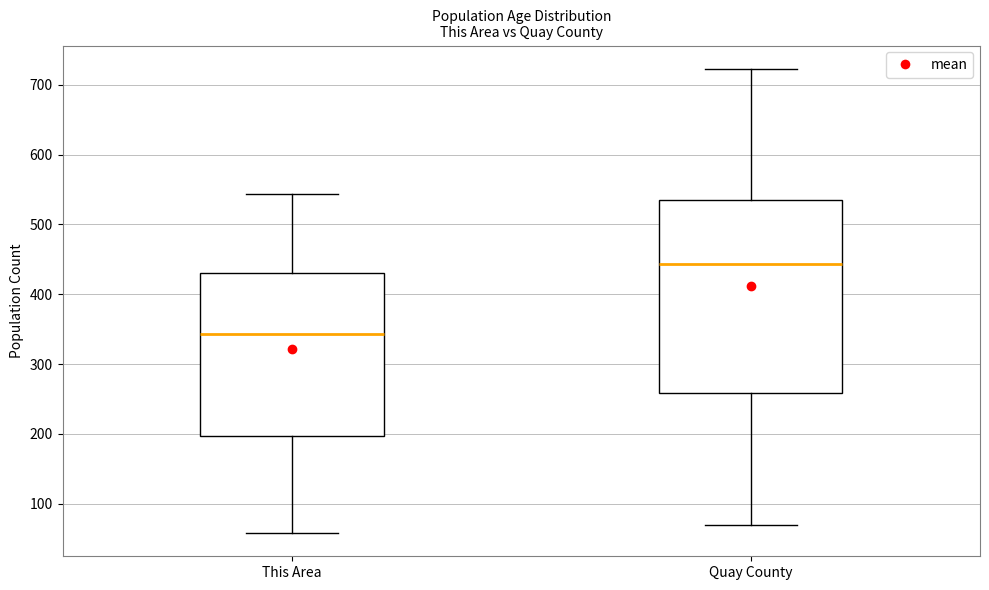

Comparing the boxes themselves (not the whiskers), which one is the tallest?

Quay County